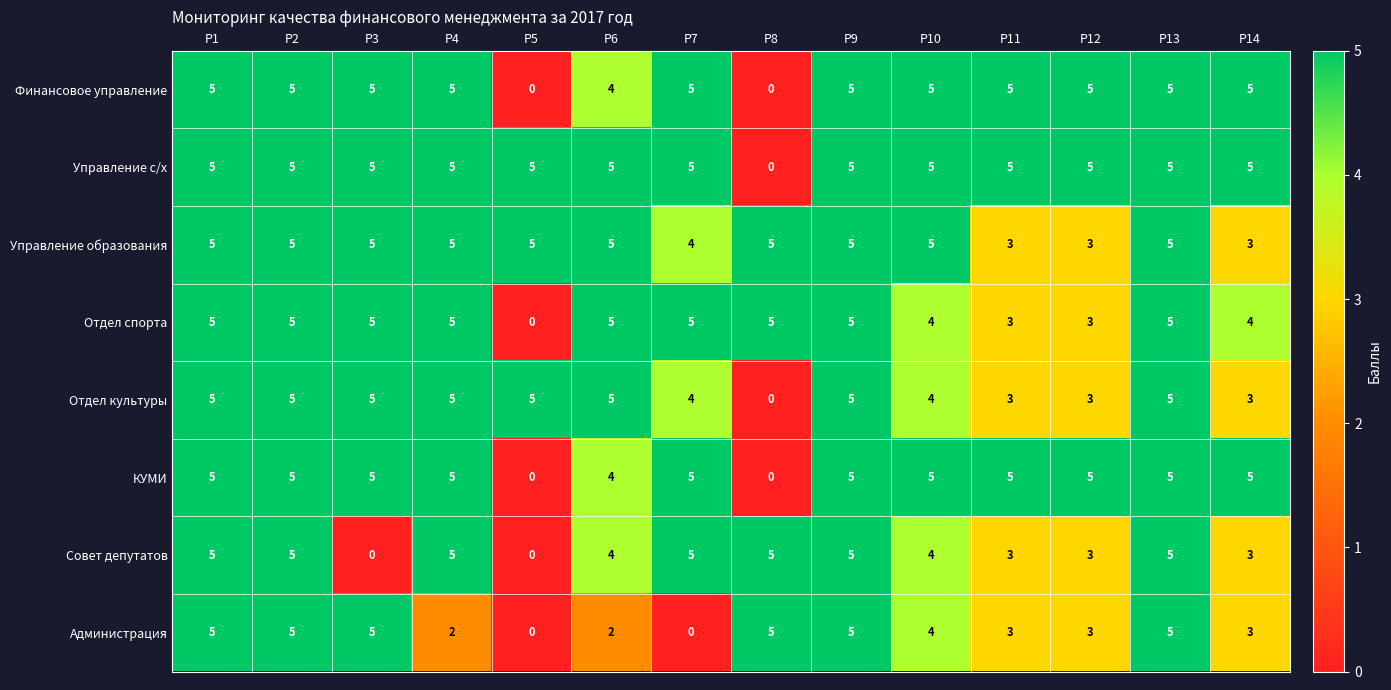

Which series has the largest total across all categories?

Управление с/х